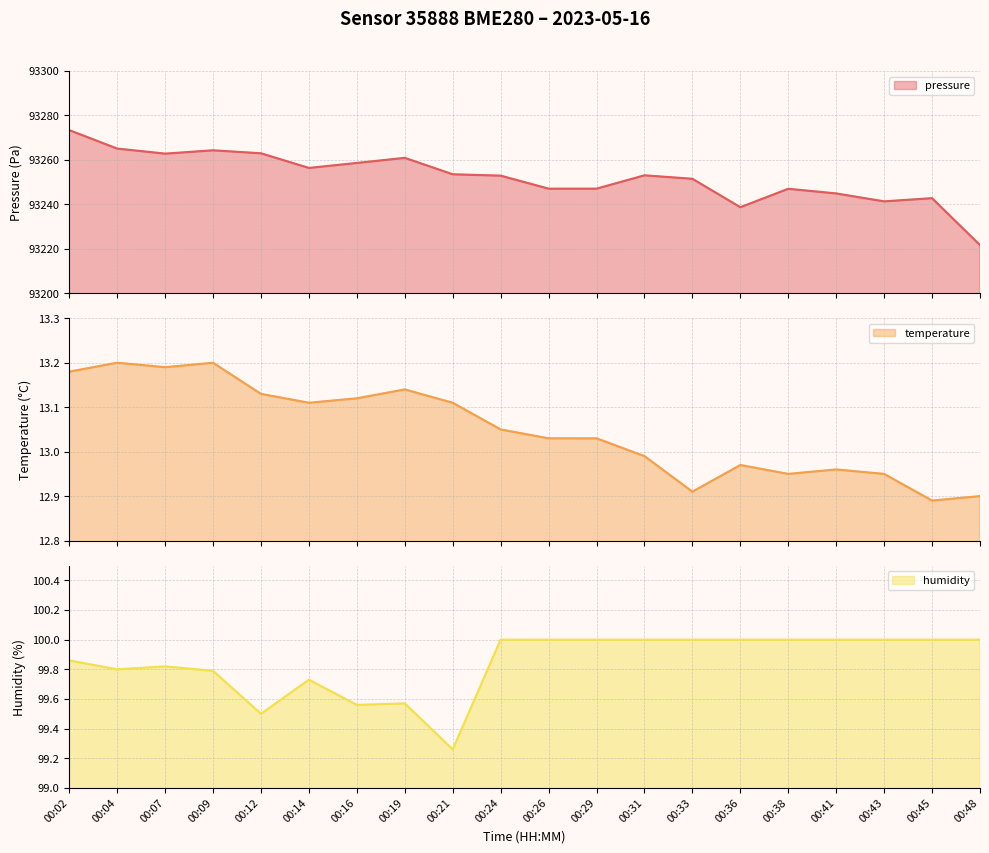

True or false: temperature and pressure cross at least once.

False